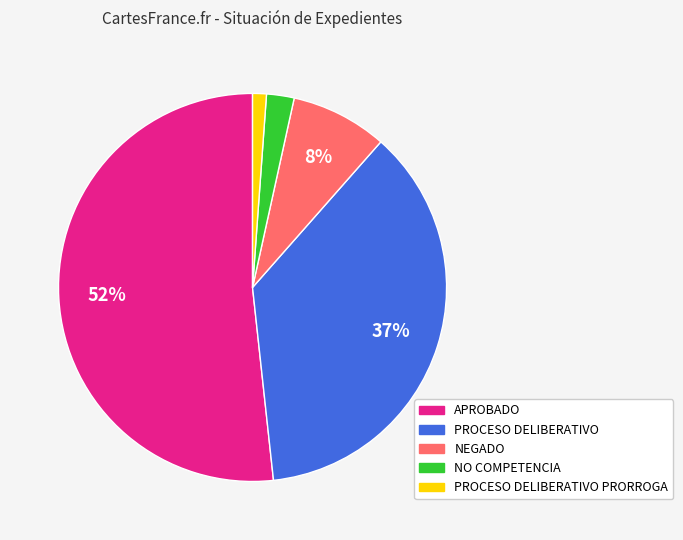

Is there any slice that represents more than half of the pie?

Yes